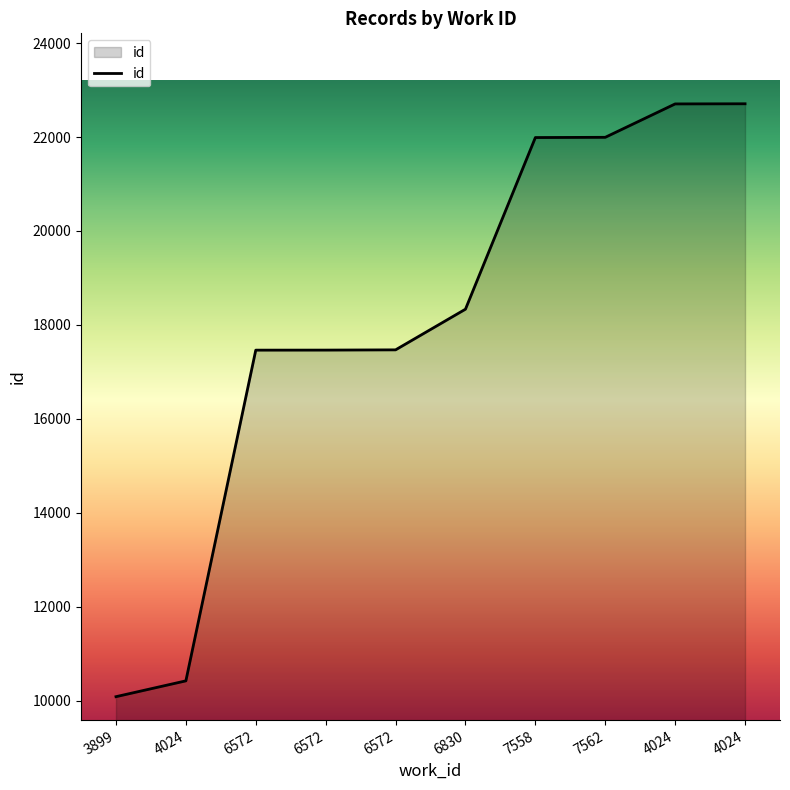

Is this an area chart (filled region under the line)?

Yes